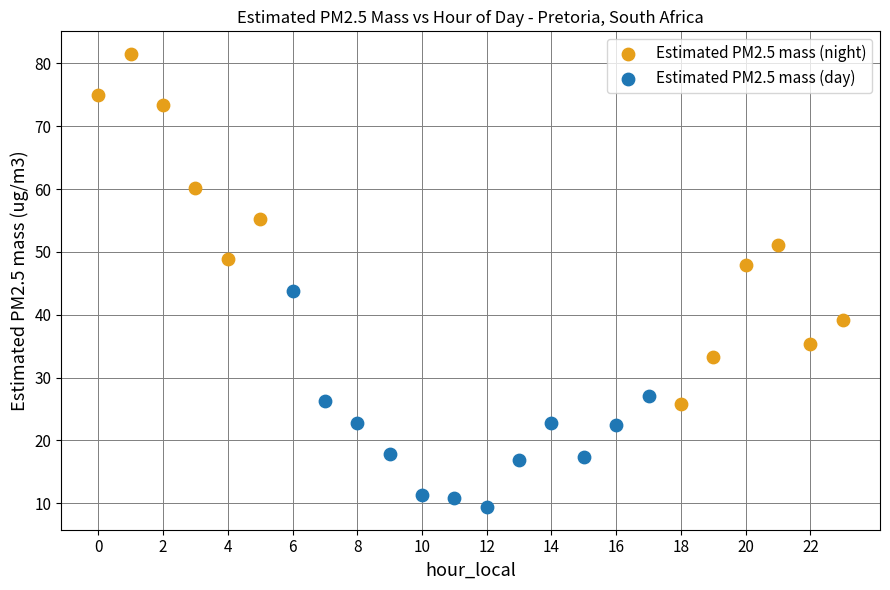

Which series contains the lowest Y value?

Estimated PM2.5 mass (day)